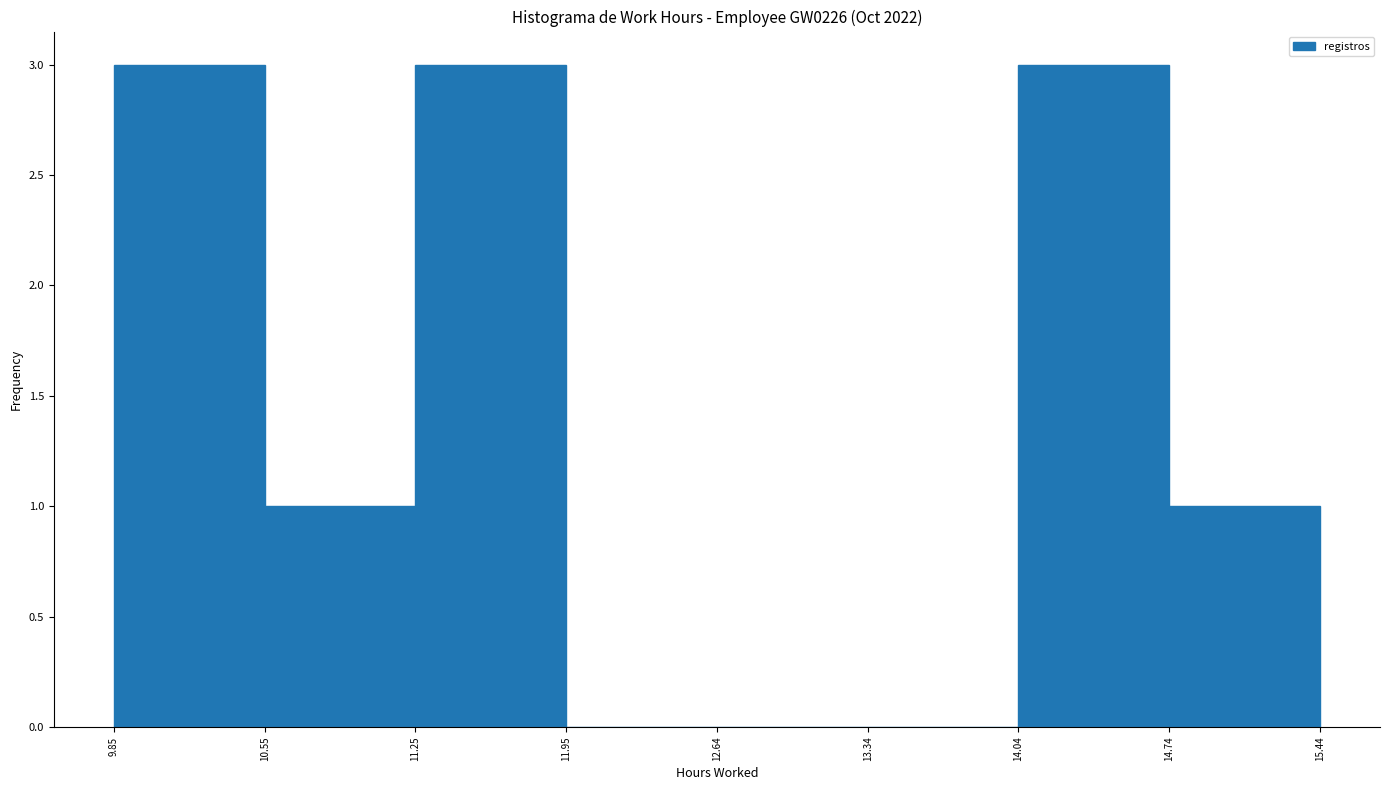

Reading left to right, transcribe this chart: for each bar, give the range it covers on the x-axis and its height. The values are not printed on the chart, so give them approximately, as read against the axis.

9.85 to 10.55: 3
10.55 to 11.25: 1
11.25 to 11.95: 3
11.95 to 12.64: 0
12.64 to 13.34: 0
13.34 to 14.04: 0
14.04 to 14.74: 3
14.74 to 15.44: 1